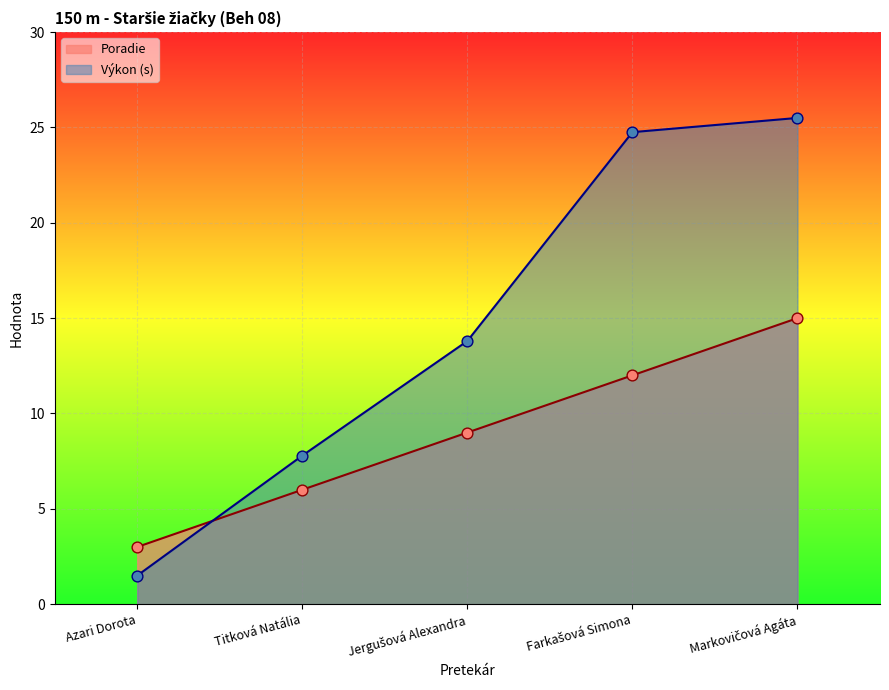

What are all the series names shown in the legend?

Poradie, Výkon (s)